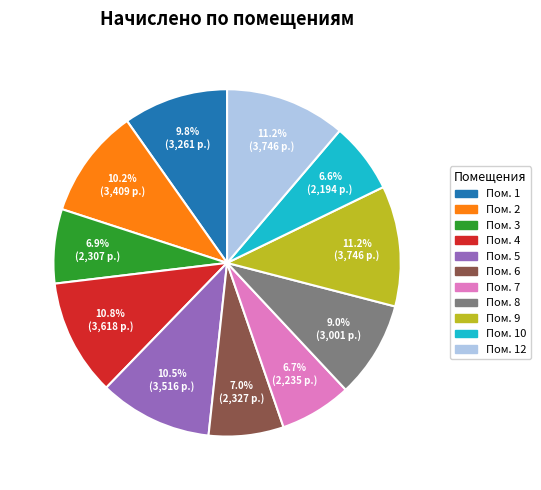

Does any single category account for the majority?

No